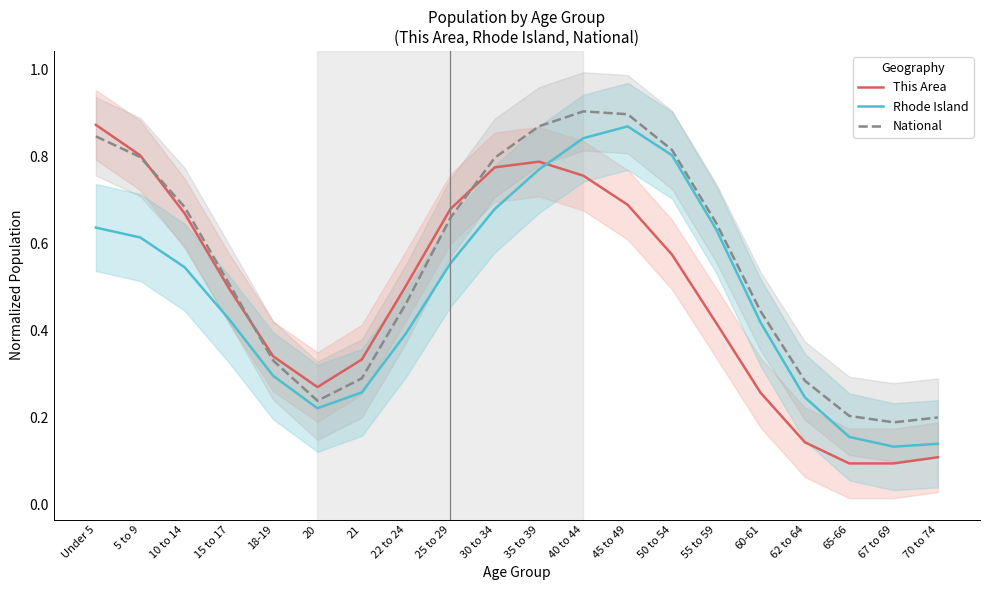

What is the maximum value for Rhode Island?

0.9